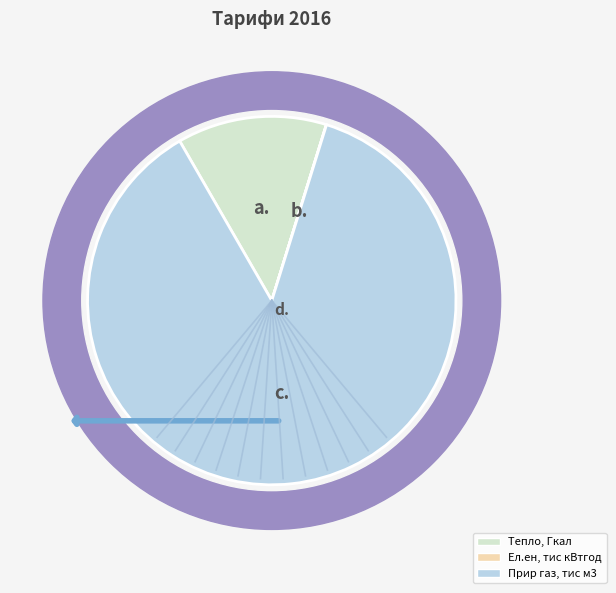

What is the majority slice?

Прир газ, тис м3